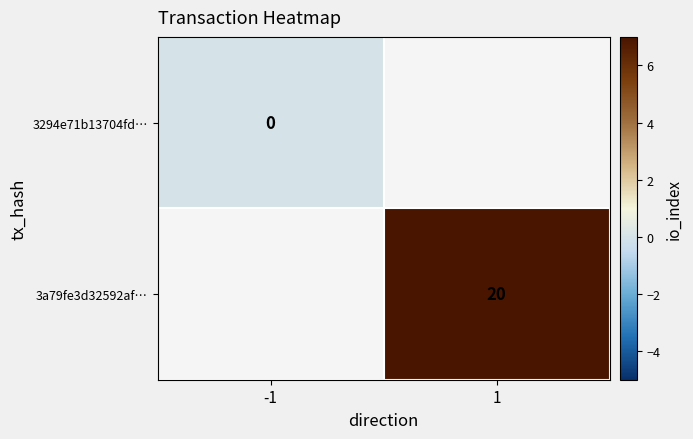

The value of 3a79fe3d32592af… at 1 is 31. True or false?

False